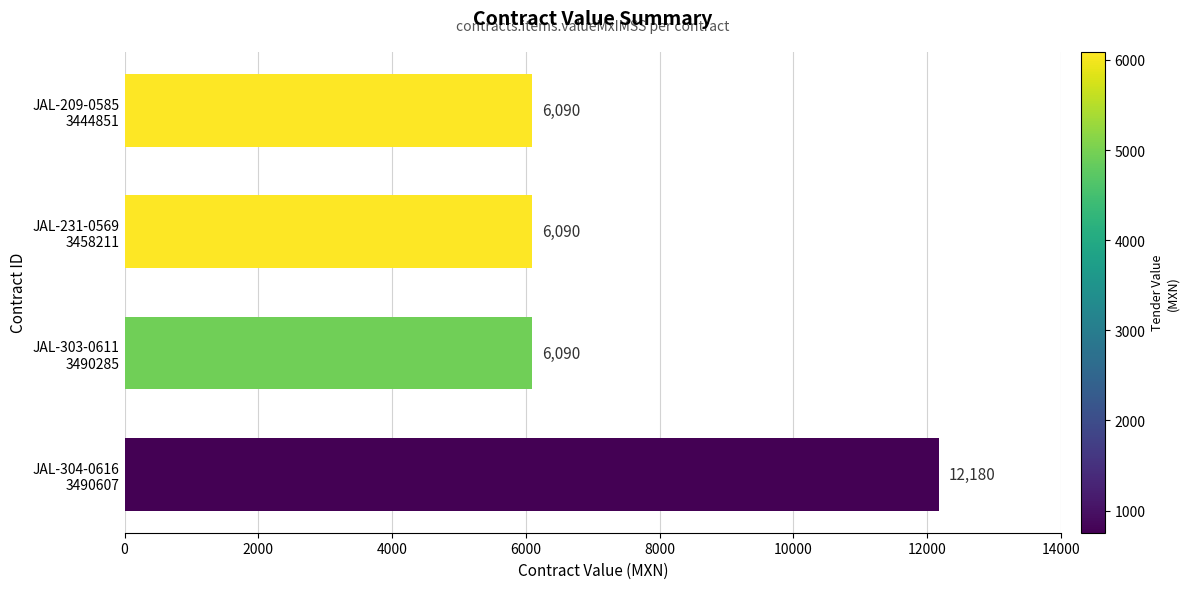

Reading bottom to top, list all the values displayed in this chart.

12180	6090	6090	6090